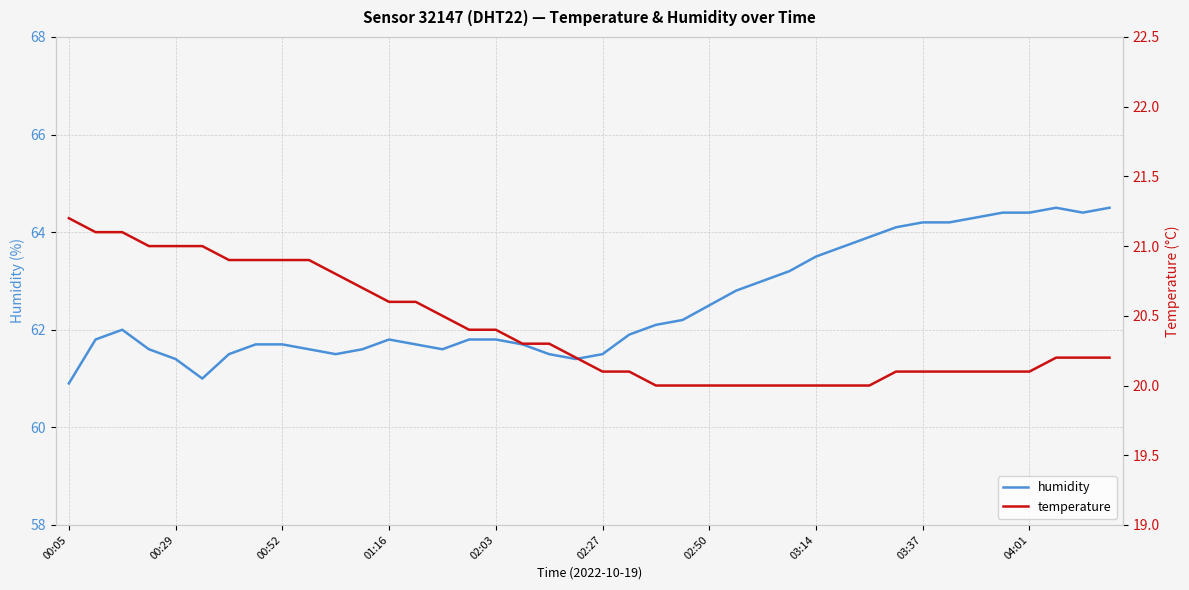

What is the sum of the temperature values at 18 and 11?

41.0